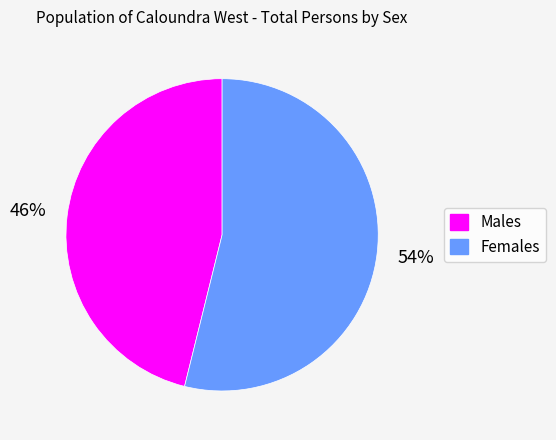

Which has a higher value, Males or Females?

Females